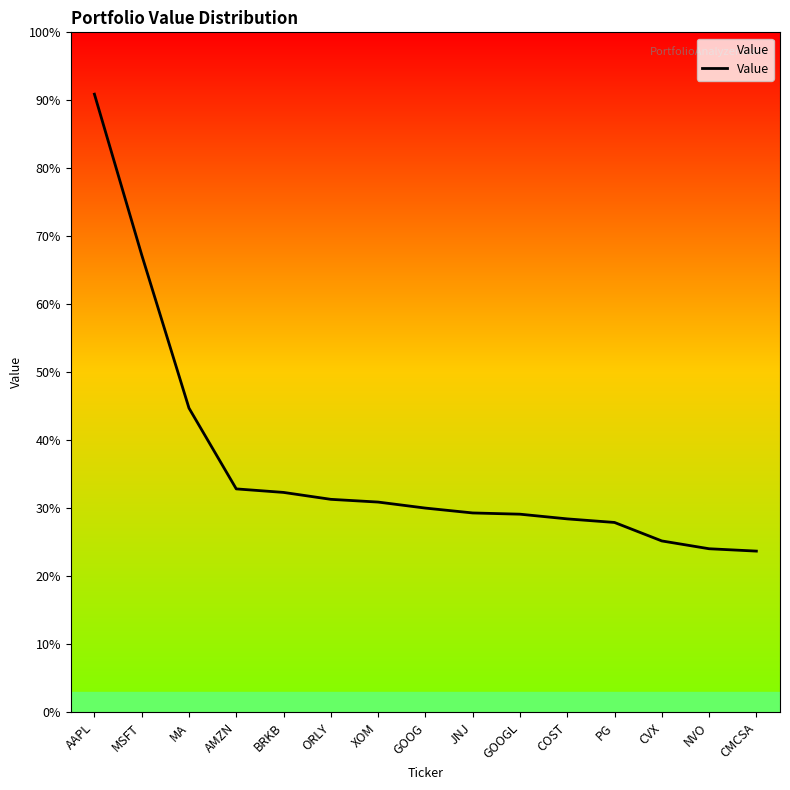

What is the sum of the values at AAPL and GOOG?

74612978